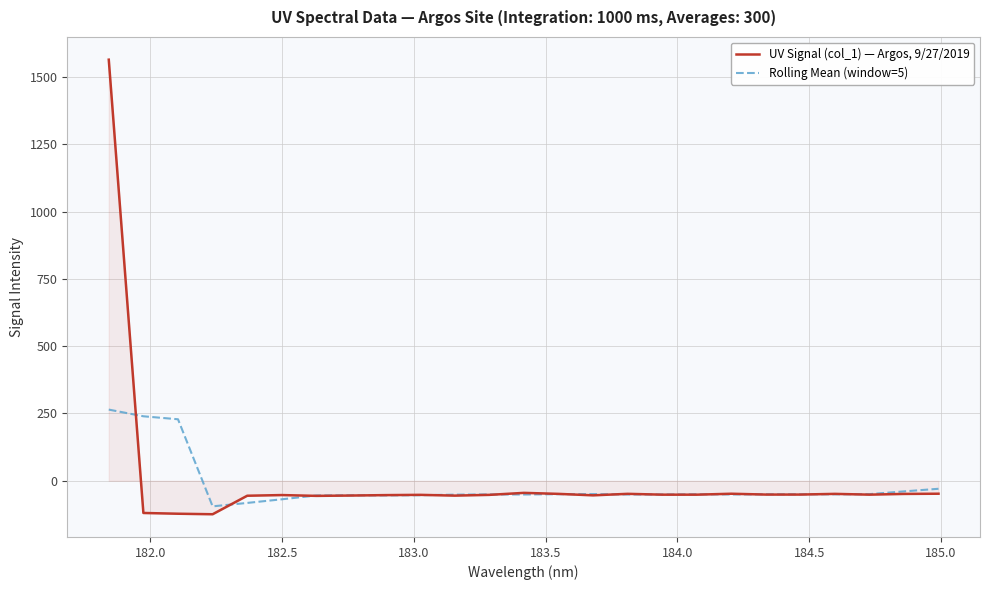

Which series has the widest spread of values?

UV Signal (col_1) — Argos, 9/27/2019